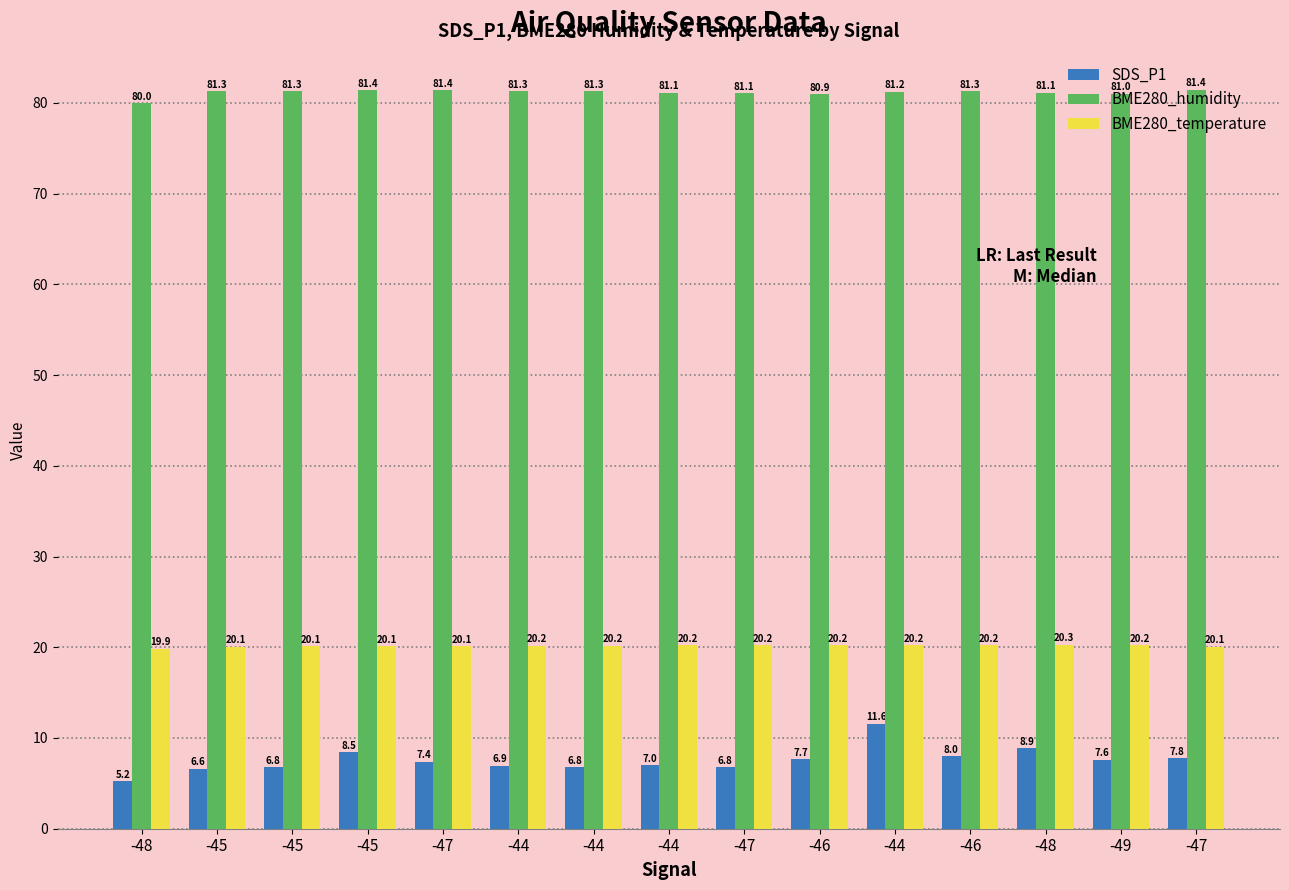

What are all the series names shown in the legend?

SDS_P1, BME280_humidity, BME280_temperature